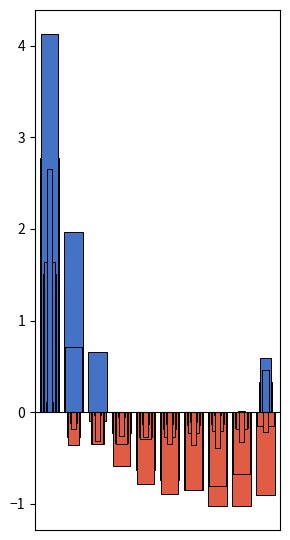

How many series are shown in this chart?

6